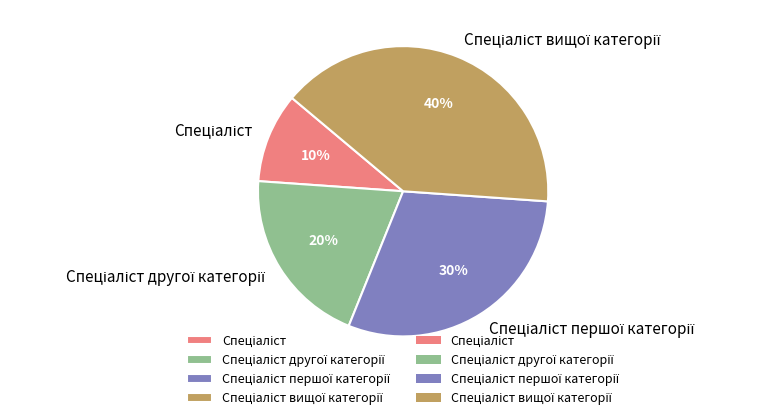

Does any single category account for the majority?

No